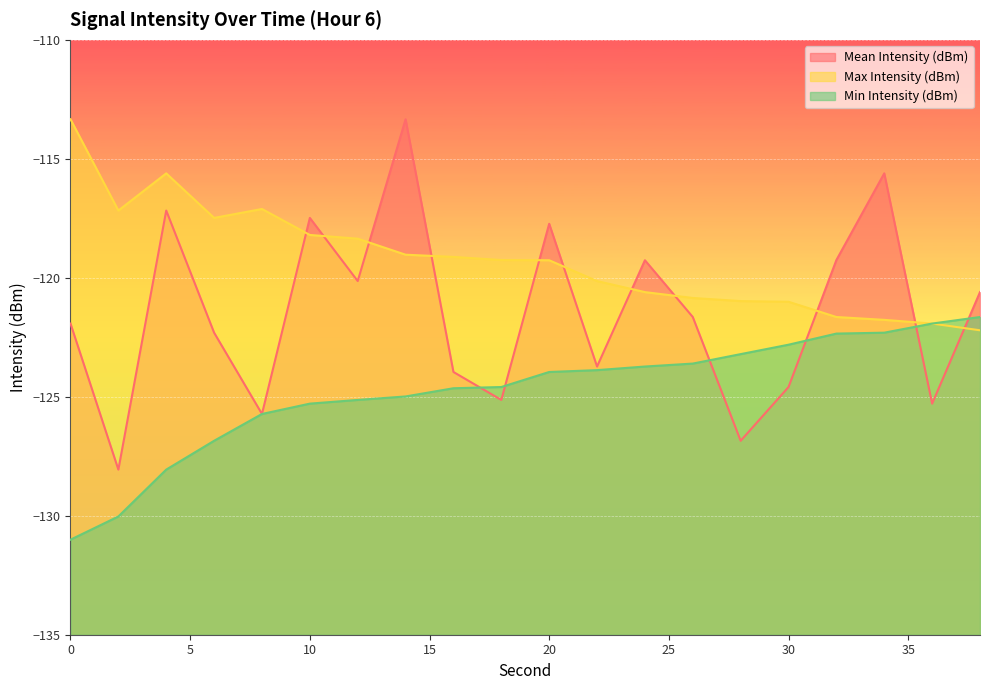

What is the sum of all Mean Intensity (dBm) values?

-2429.8